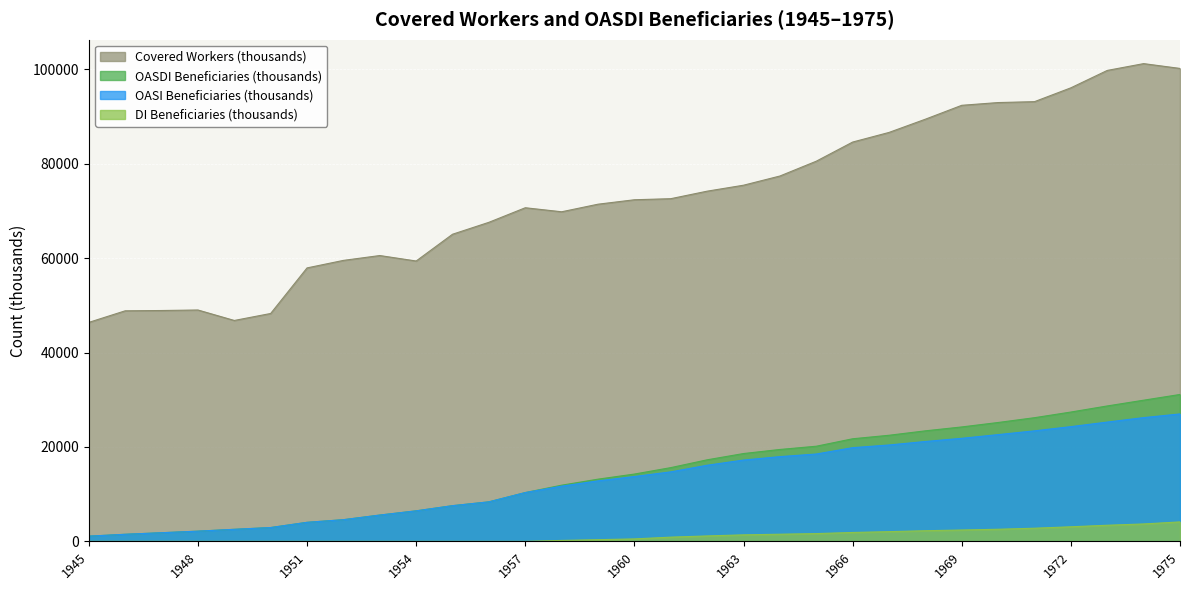

Reading left to right, what are all the values shown in this chart?

Covered Workers (thousands): 46390	48845	48908	49018	46800	48280	57933	59526	60554	59395	65066	67595	70679	69826	71432	72371	72599	74190	75454	77400	80539	84596	86636	89440	92382	92963	93155	96087	99771	101212	100193
OASI Beneficiaries (thousands): 1106	1502	1832	2163	2554	2930	4034	4594	5574	6469	7564	8374	10342	11705	12820	13740	14726	16129	17226	17954	18509	19851	20419	21161	21836	22618	23415	24308	25273	26218	26998
DI Beneficiaries (thousands): 0	0	0	0	0	0	0	0	0	0	0	0	0	200	361	522	898	1152	1382	1516	1648	1887	2060	2258	2407	2568	2788	3091	3416	3691	4125
OASDI Beneficiaries (thousands): 1106	1502	1832	2163	2554	2930	4034	4594	5574	6469	7564	8374	10342	11905	13181	14262	15624	17280	18608	19470	20157	21737	22479	23419	24243	25186	26203	27399	28690	29909	31123